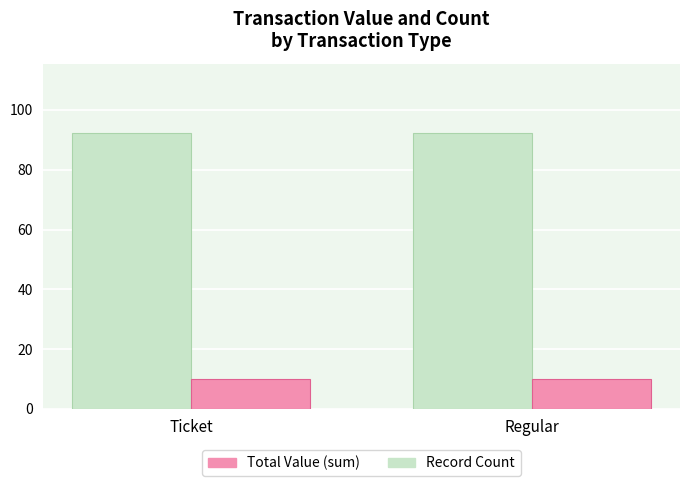

At how many categories does at least one series exceed 64?

2